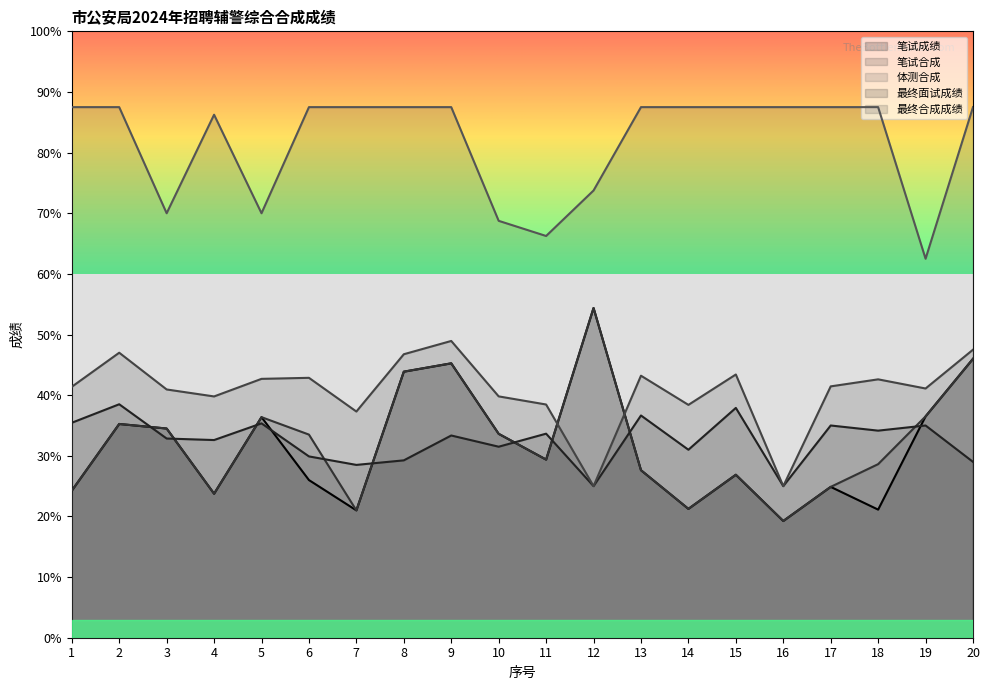

At which category is the sum across all series the highest?

9